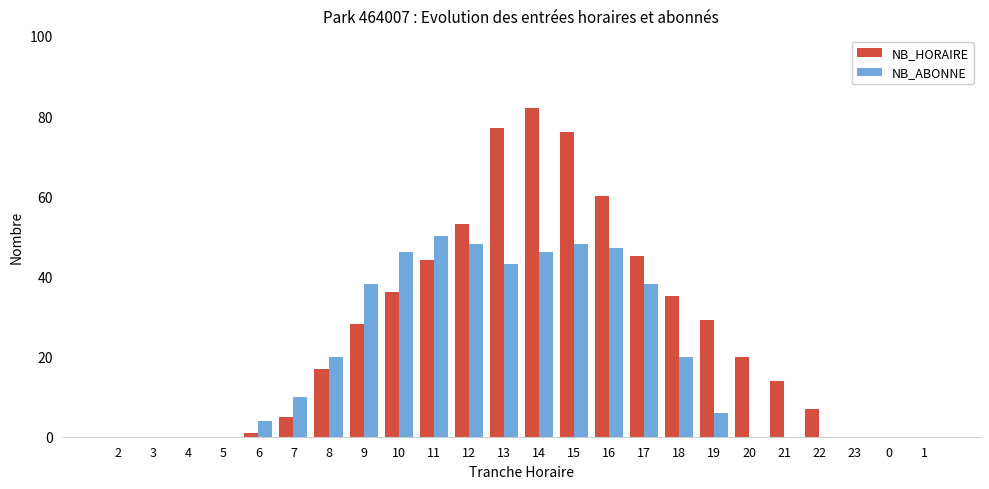

What is the sum of all NB_ABONNE values?

464